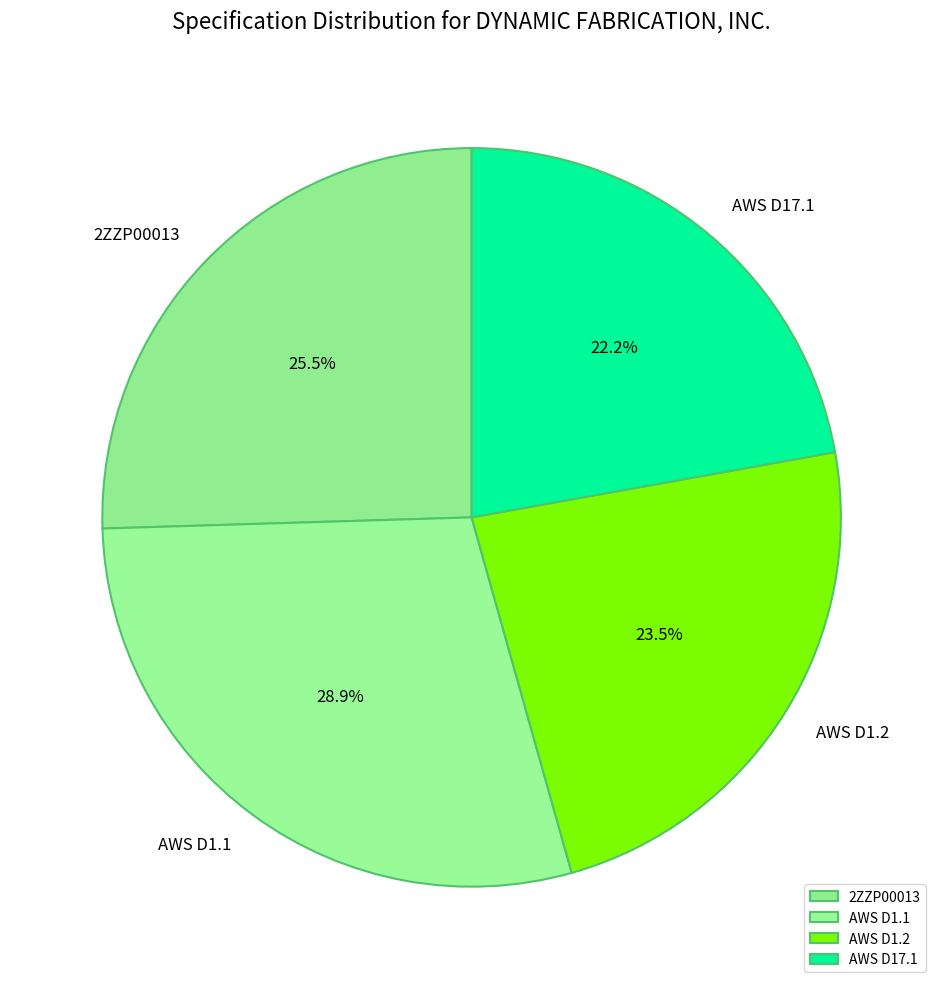

How many segments does this pie chart have?

4